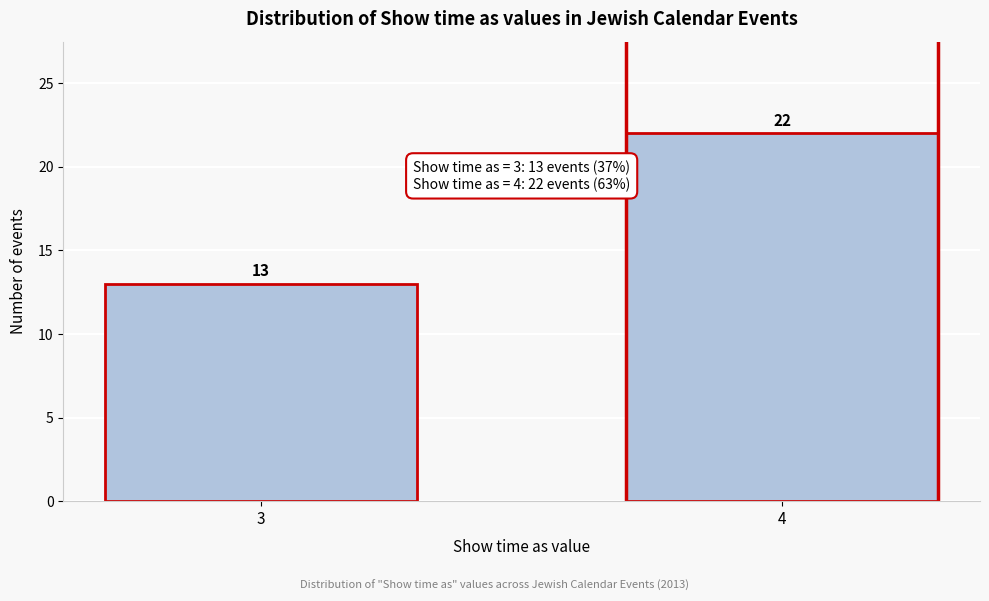

Reading left to right, transcribe all the data shown in this chart.

3=13	4=22